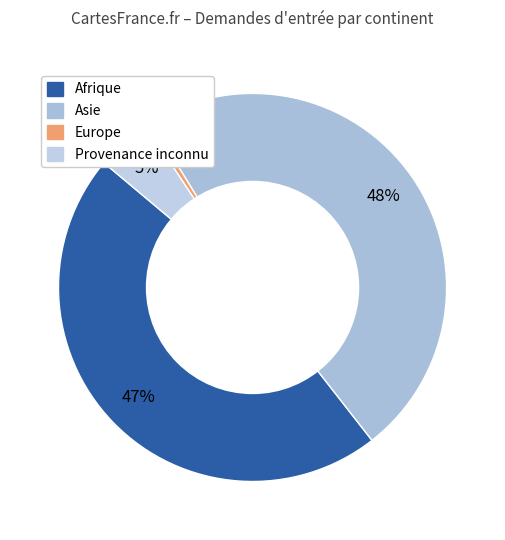

How many slices are in this pie chart?

4